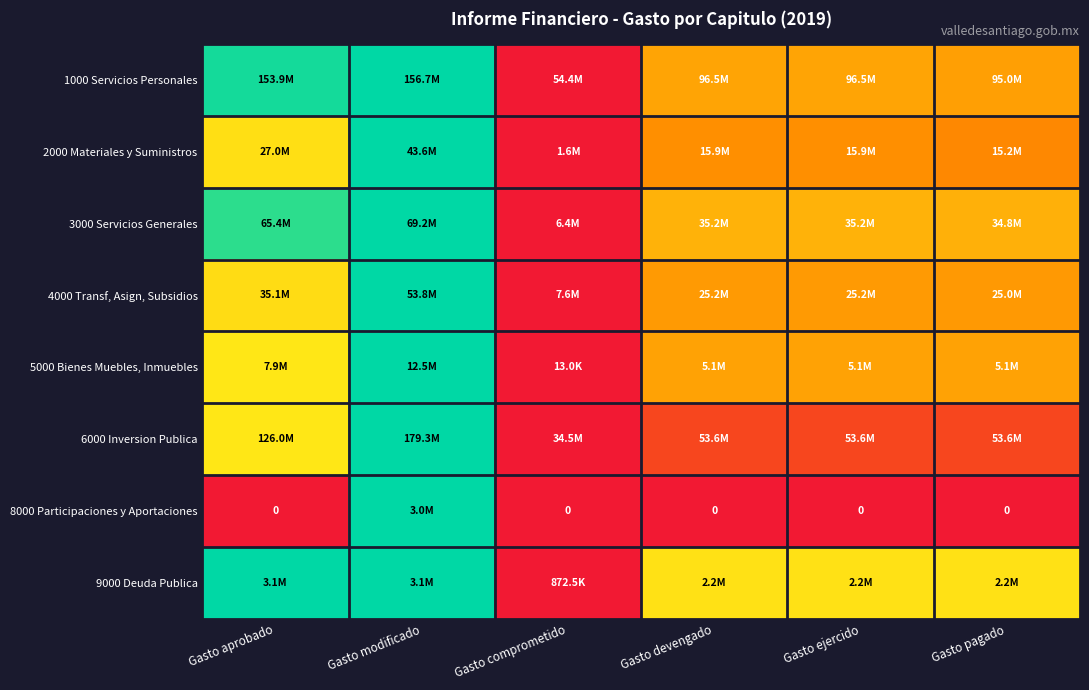

List the labels in order of 4000 Transf, Asign, Subsidios value, largest first.

Gasto modificado, Gasto aprobado, Gasto devengado, Gasto ejercido, Gasto pagado, Gasto comprometido